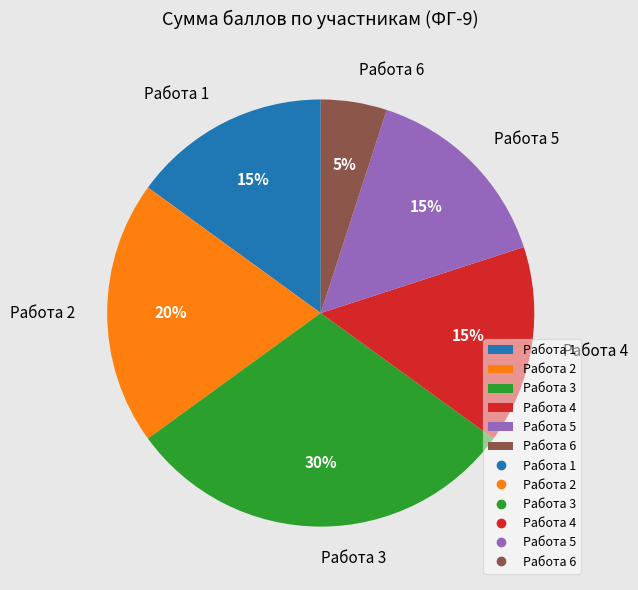

To the nearest percent, what is the difference between the largest and smallest slice percentages?

25%